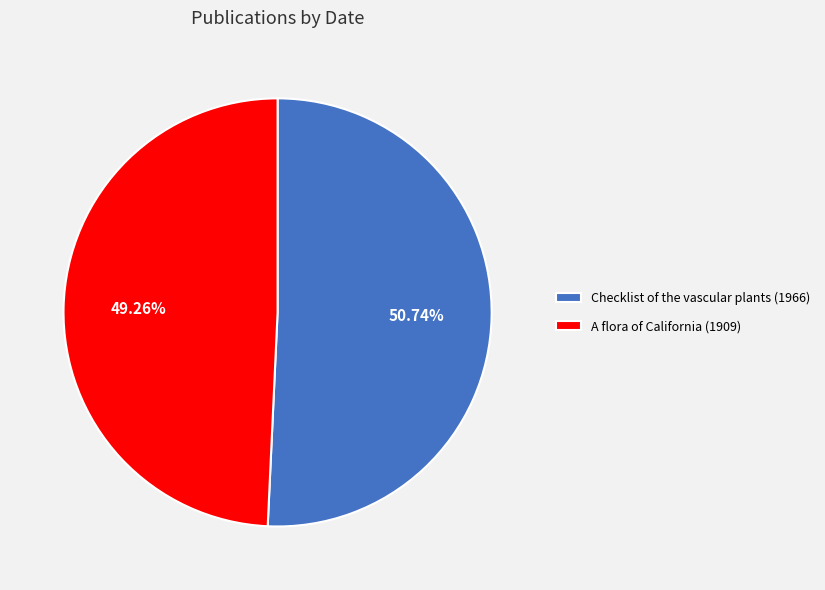

Which has a higher value, Checklist of the vascular plants (1966) or A flora of California (1909)?

Checklist of the vascular plants (1966)